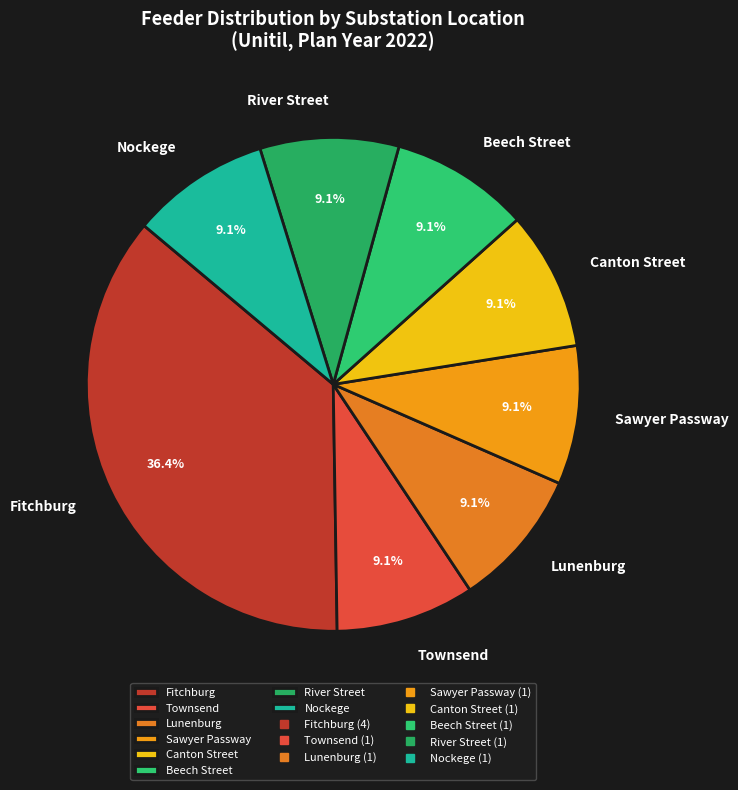

Does any single category account for the majority?

No